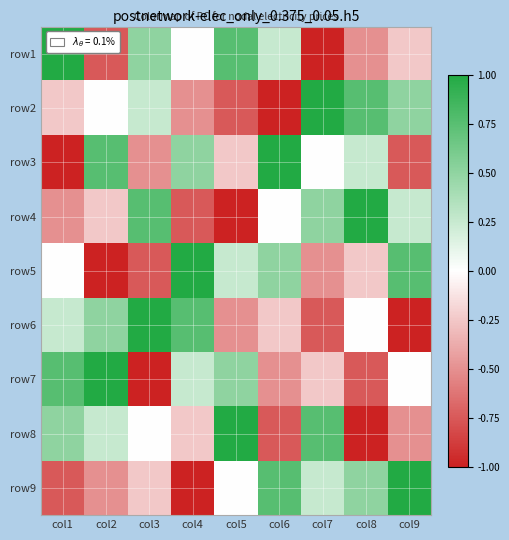

Reading left to right, list all the values displayed in this chart.

row1: col1=1.0	col2=-0.8	col3=0.5	col4=0.0	col5=0.8	col6=0.2	col7=-1.0	col8=-0.5	col9=-0.2
row2: col1=-0.2	col2=0.0	col3=0.2	col4=-0.5	col5=-0.8	col6=-1.0	col7=1.0	col8=0.8	col9=0.5
row3: col1=-1.0	col2=0.8	col3=-0.5	col4=0.5	col5=-0.2	col6=1.0	col7=0.0	col8=0.2	col9=-0.8
row4: col1=-0.5	col2=-0.2	col3=0.8	col4=-0.8	col5=-1.0	col6=0.0	col7=0.5	col8=1.0	col9=0.2
row5: col1=0.0	col2=-1.0	col3=-0.8	col4=1.0	col5=0.2	col6=0.5	col7=-0.5	col8=-0.2	col9=0.8
row6: col1=0.2	col2=0.5	col3=1.0	col4=0.8	col5=-0.5	col6=-0.2	col7=-0.8	col8=0.0	col9=-1.0
row7: col1=0.8	col2=1.0	col3=-1.0	col4=0.2	col5=0.5	col6=-0.5	col7=-0.2	col8=-0.8	col9=0.0
row8: col1=0.5	col2=0.2	col3=0.0	col4=-0.2	col5=1.0	col6=-0.8	col7=0.8	col8=-1.0	col9=-0.5
row9: col1=-0.8	col2=-0.5	col3=-0.2	col4=-1.0	col5=0.0	col6=0.8	col7=0.2	col8=0.5	col9=1.0